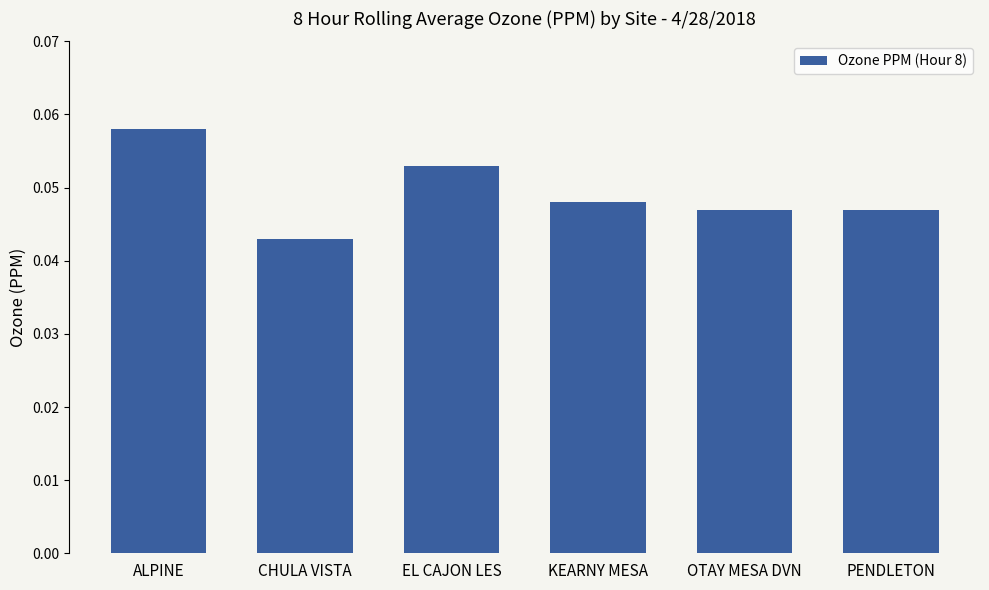

What position from the right is ALPINE?

6